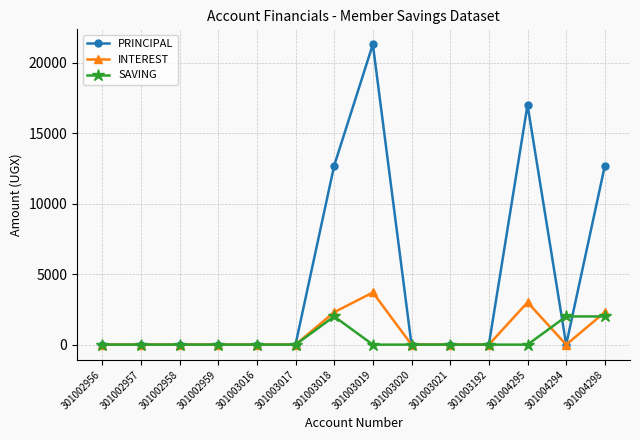

How many values in the INTEREST series exceed 0?

4